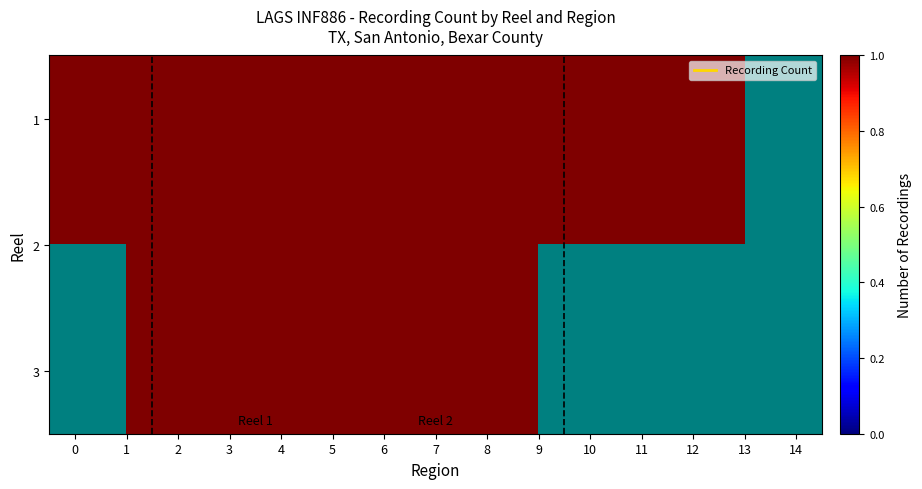

At how many categories does at least one series exceed 0?

15